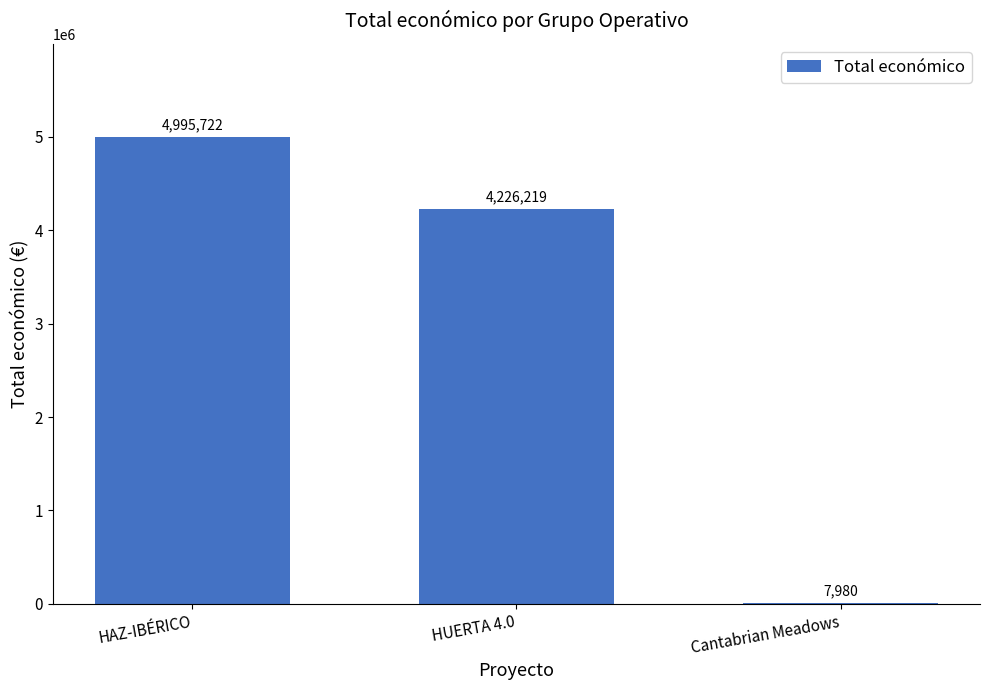

The chart shows a value of 1705510 at HAZ-IBÉRICO. True or false?

False